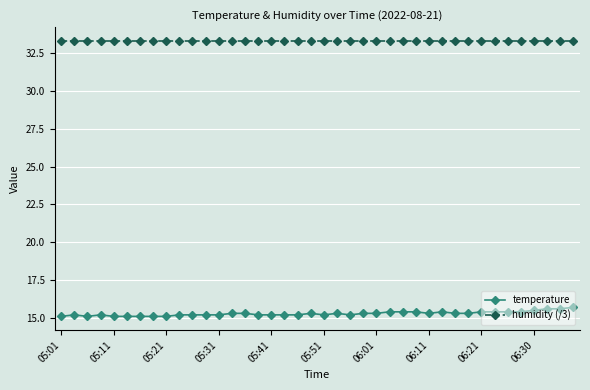

Which series has the largest total across all categories?

humidity (/3)